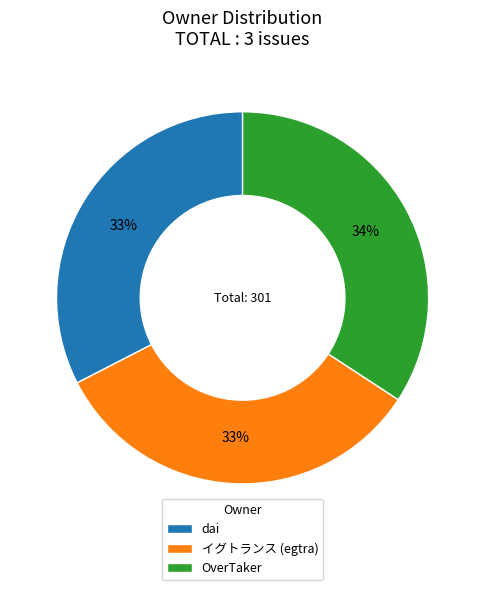

Do OverTaker and イグトランス (egtra) together represent more than half of the pie?

Yes